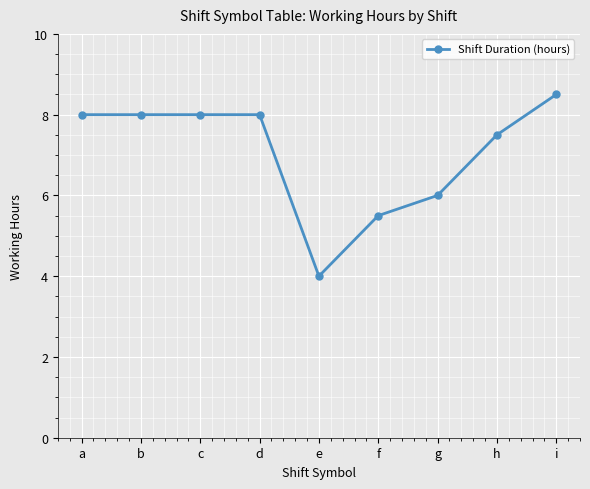

Reading left to right, transcribe all the data shown in this chart.

a=8.0	b=8.0	c=8.0	d=8.0	e=4.0	f=5.5	g=6.0	h=7.5	i=8.5